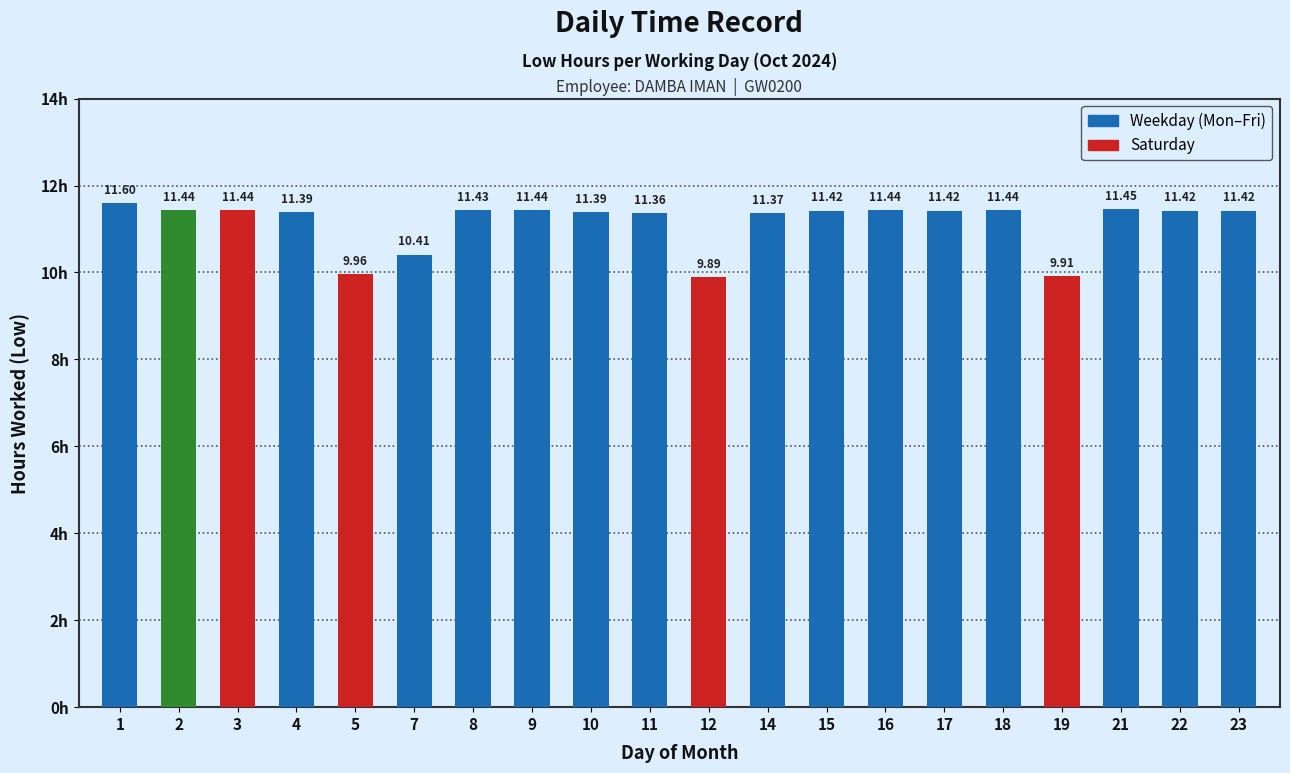

Are the bars grouped side by side (vs. stacked)?

No